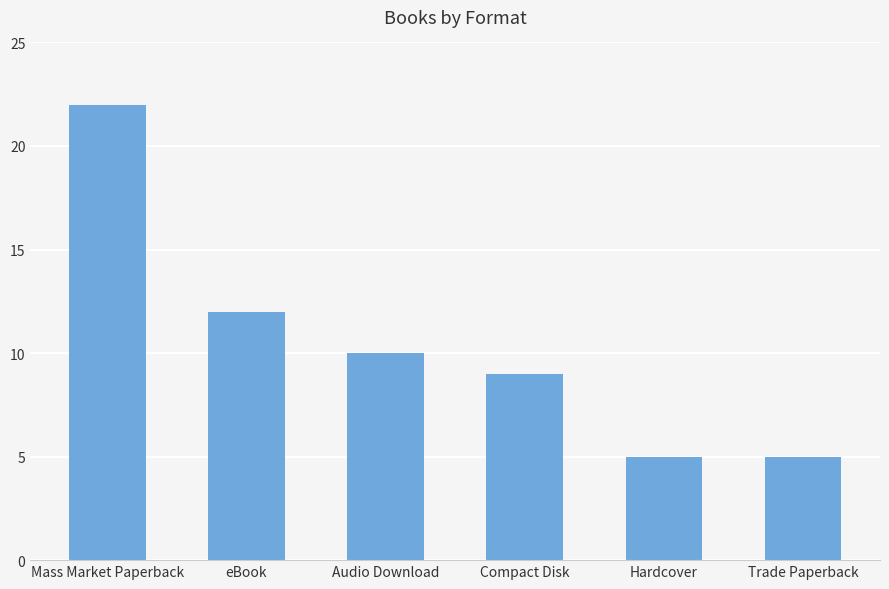

What position from the right is Audio Download?

4